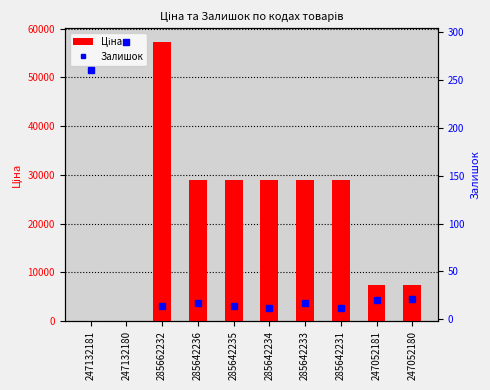

At which label does Ціна first exceed 28890?

285662232